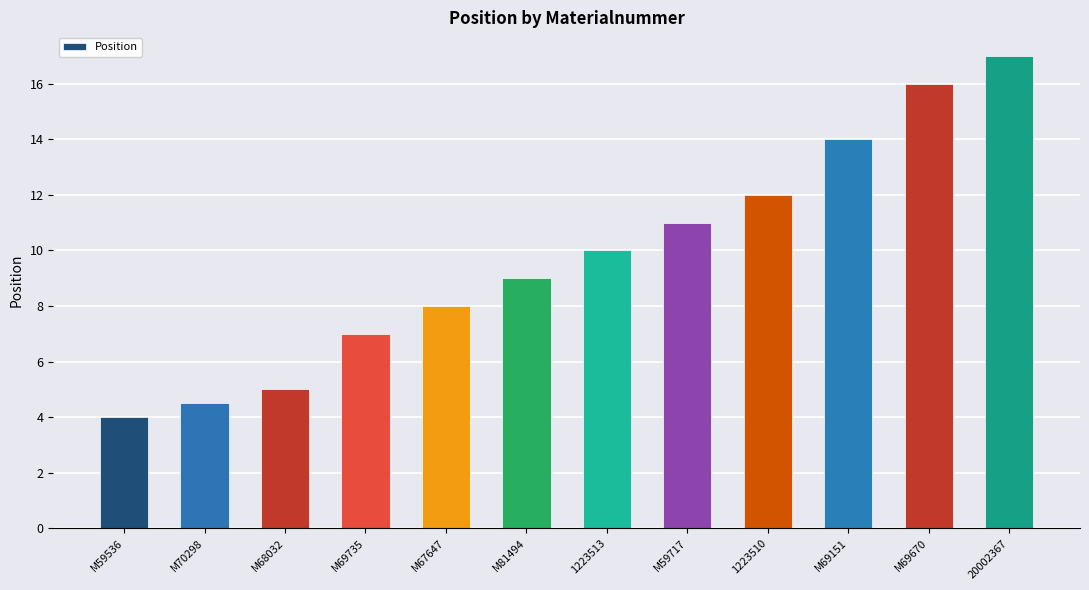

Reading left to right, extract all data points from this chart.

4.0	4.5	5.0	7.0	8.0	9.0	10.0	11.0	12.0	14.0	16.0	17.0